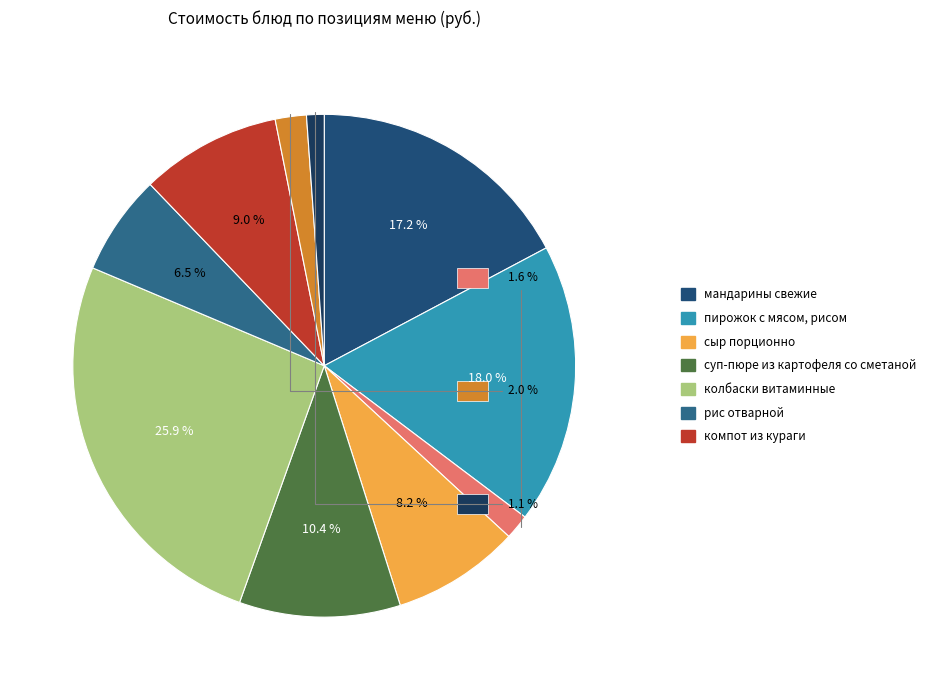

Is the sum of суп-пюре из картофеля со сметаной and рис отварной greater than half?

No